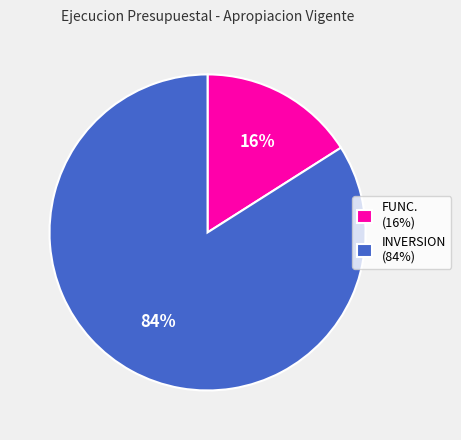

Is there any slice that represents more than half of the pie?

Yes